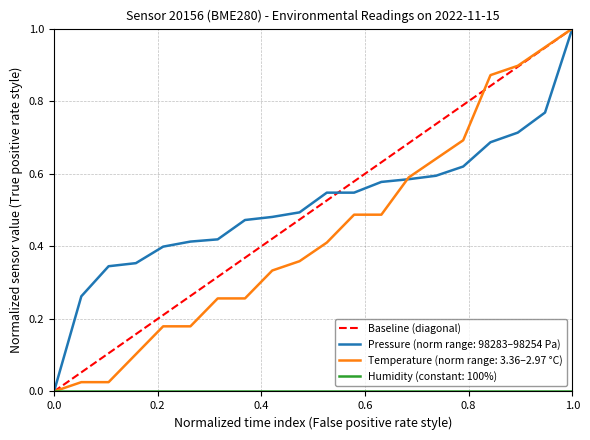

Count the values in the range 0 to 1.

2